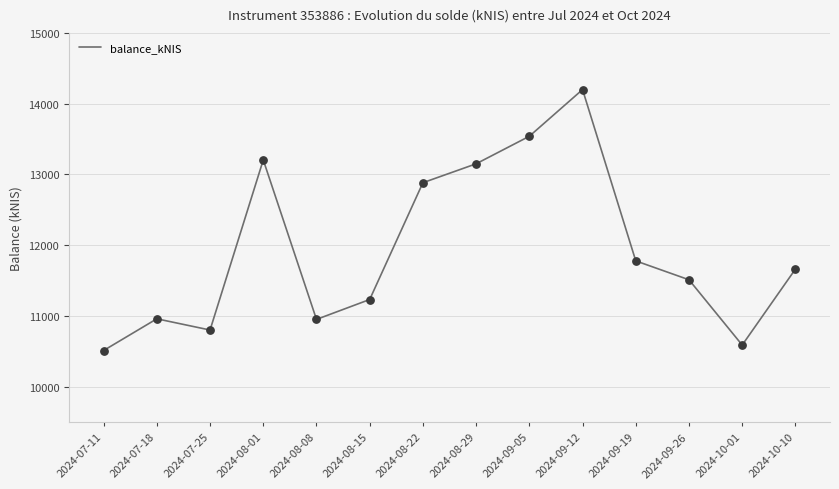

Between 2024-08-22 and 2024-07-11, which is larger?

2024-08-22